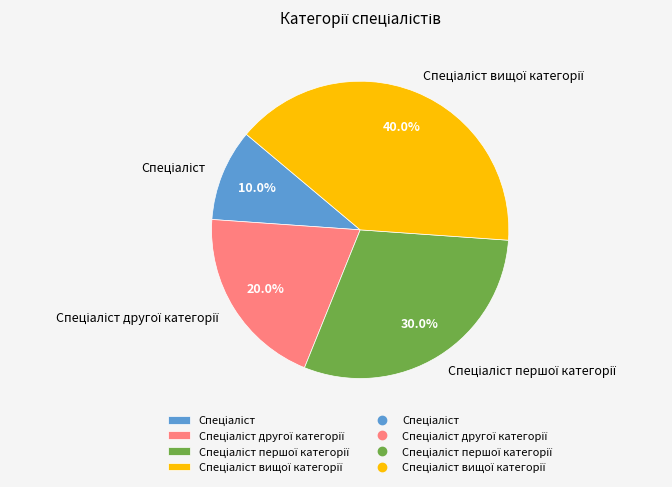

Is there any slice that represents more than half of the pie?

No